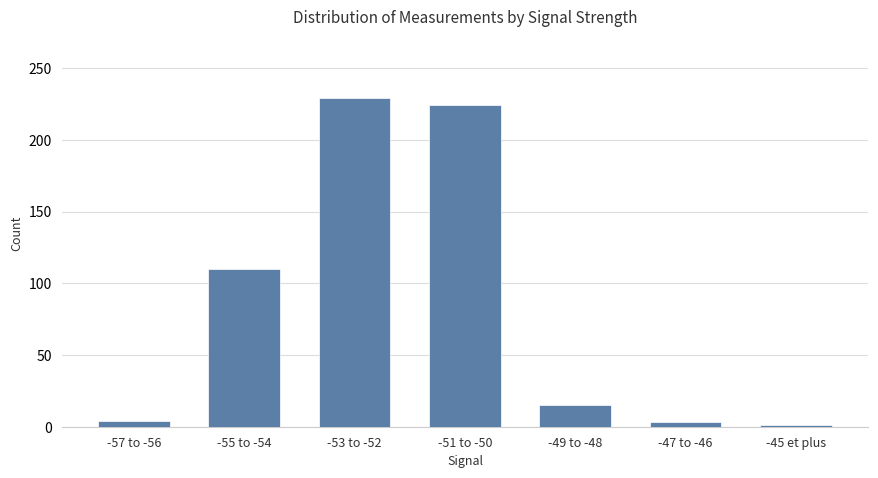

Between -55 to -54 and -53 to -52, which is larger?

-53 to -52